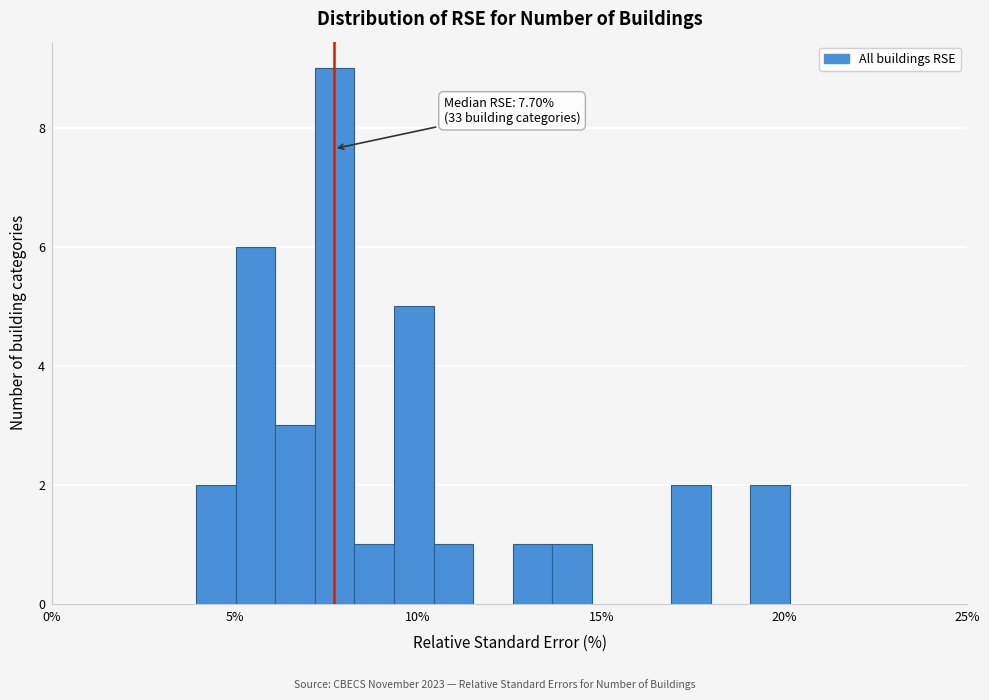

Around what value on the x-axis is the tallest bar? Give the approximate position of its centre, as read against the axis.

7.5